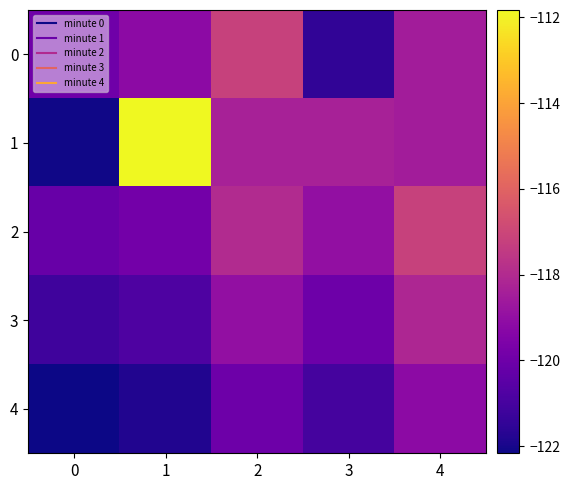

Count the number of categories in the chart.

5